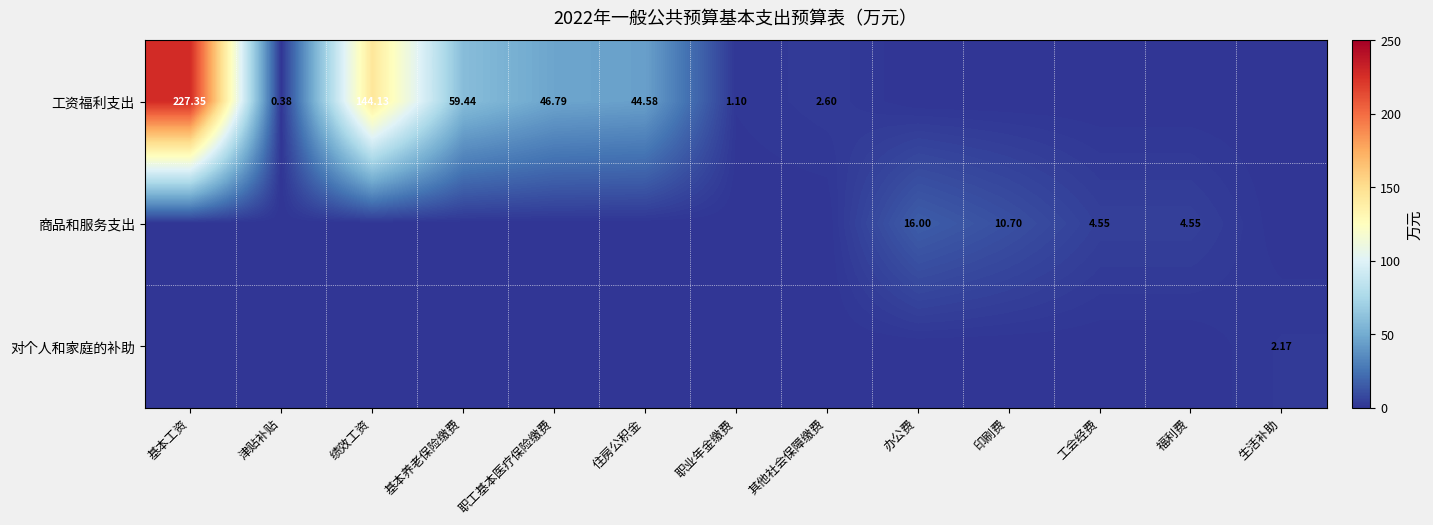

Which series has the widest spread of values?

工资福利支出